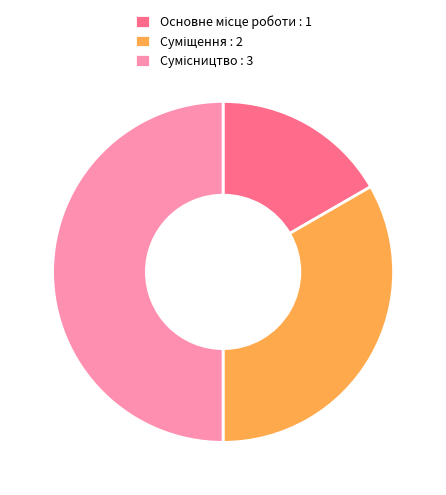

How many slices are in this pie chart?

3